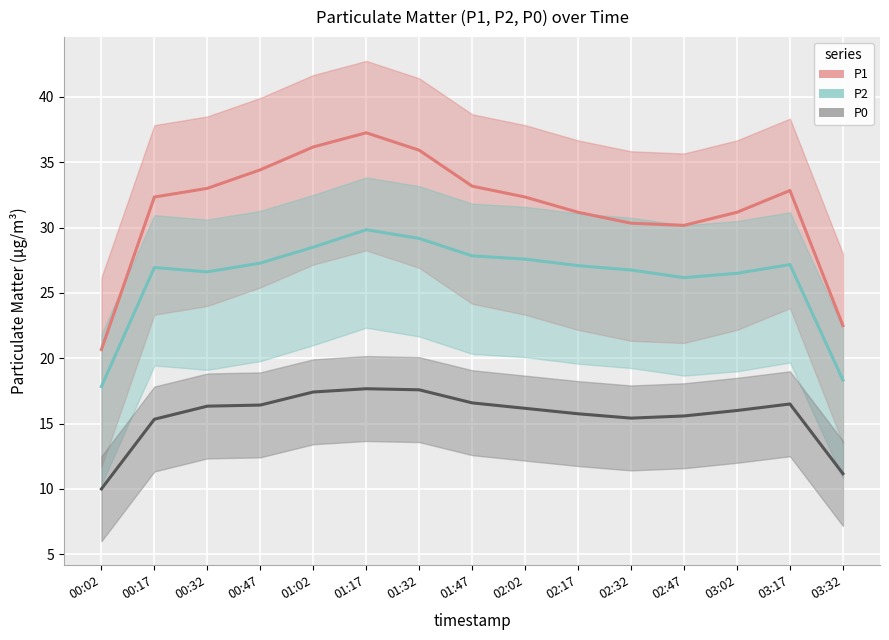

What is the difference between the P0 values at 00:17 and 00:32?

1.0